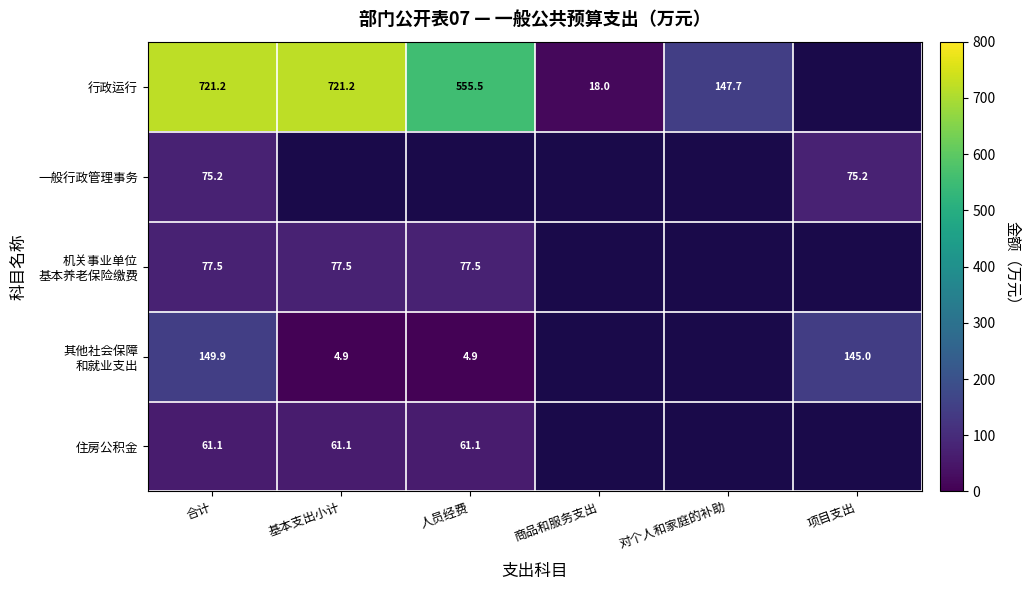

At which category does the chart reach its peak across all series?

合计